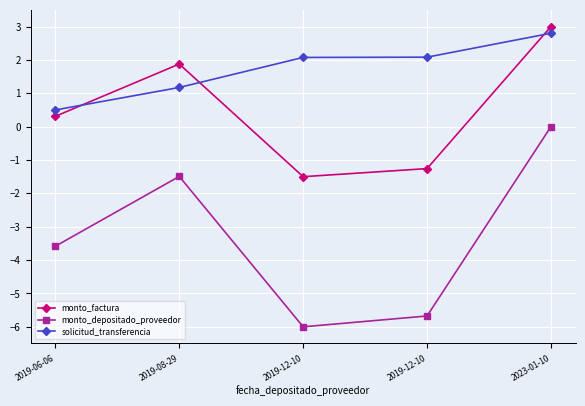

How many distinct data groups are displayed?

3